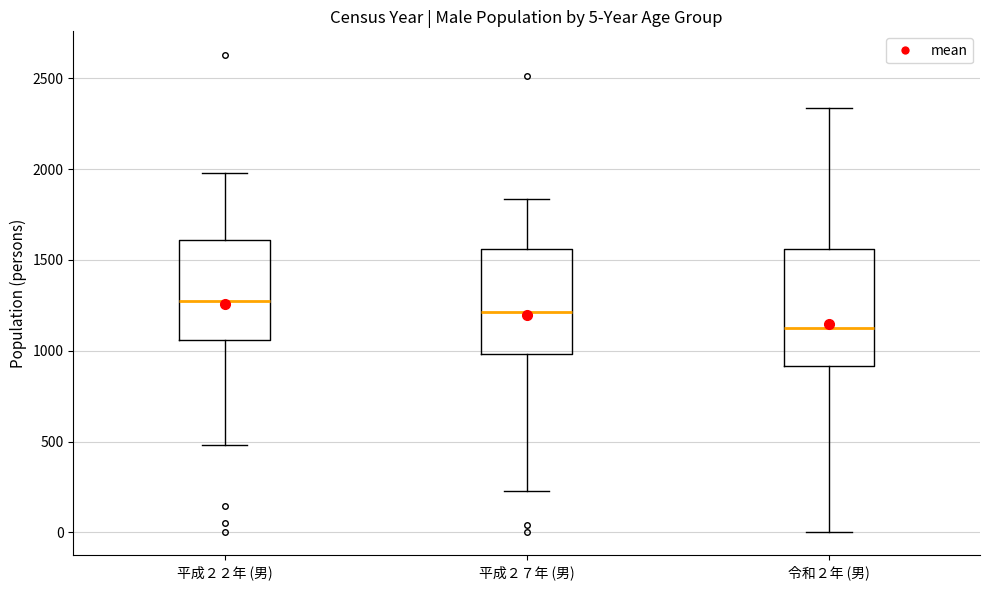

Which box is the tallest, from its lower edge to its upper edge?

令和２年 (男)